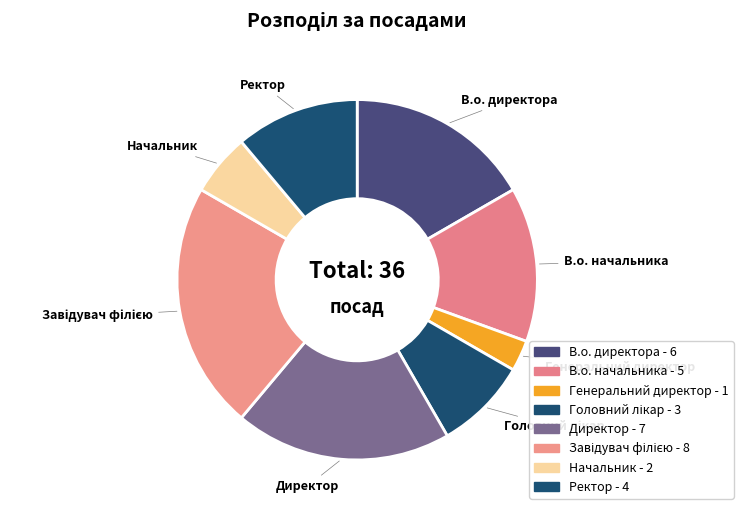

Is it true that Начальник is 1% of the pie?

False